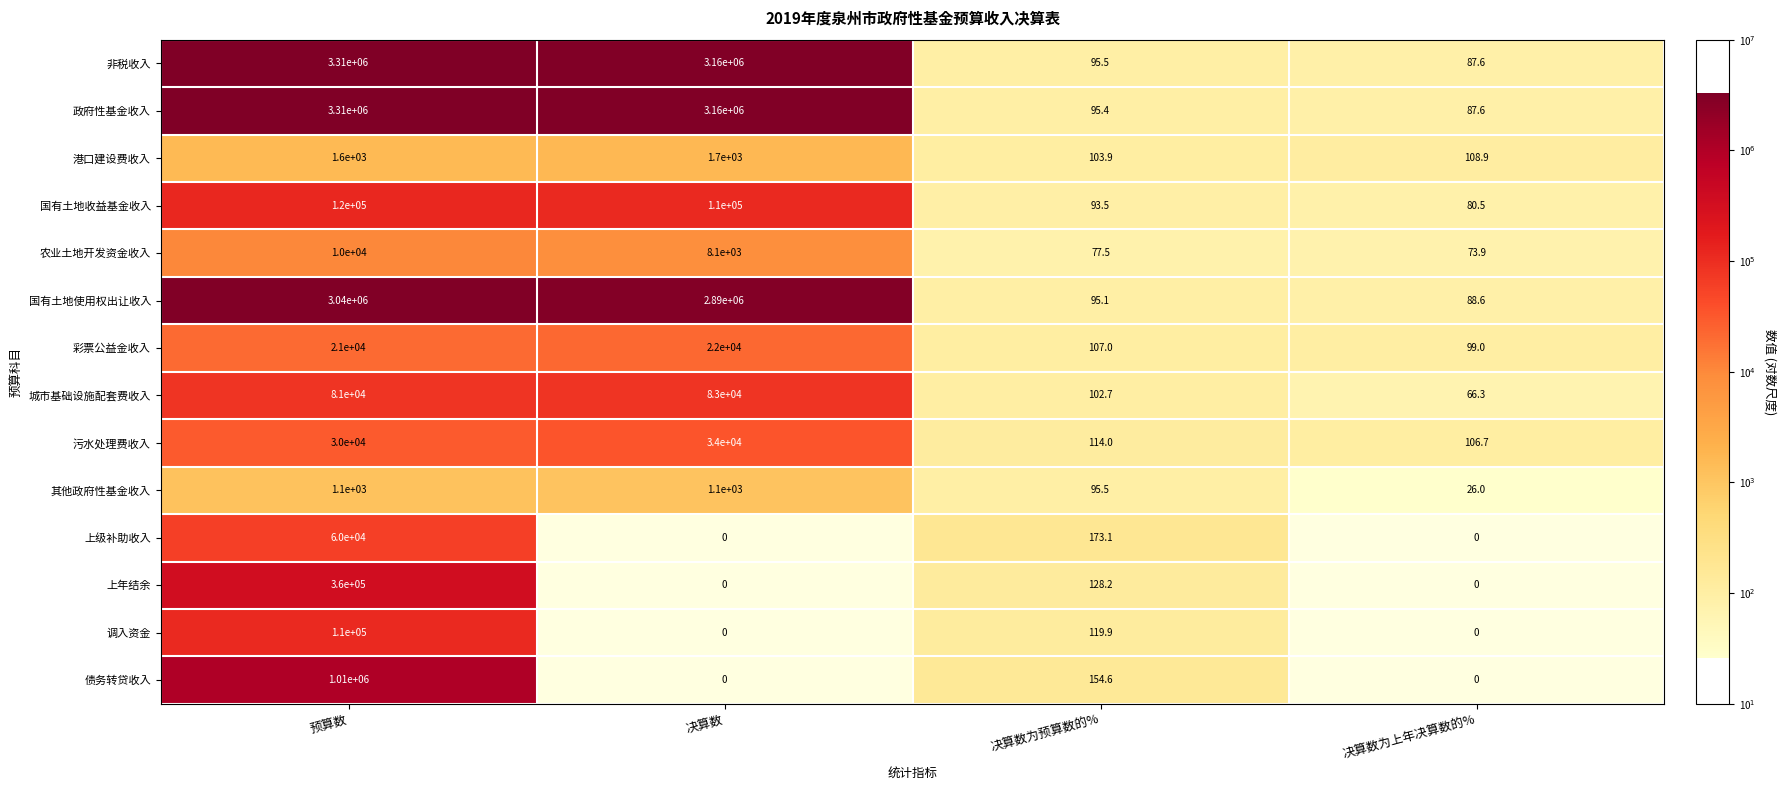

At which label does 农业土地开发资金收入 first exceed 8100?

预算数